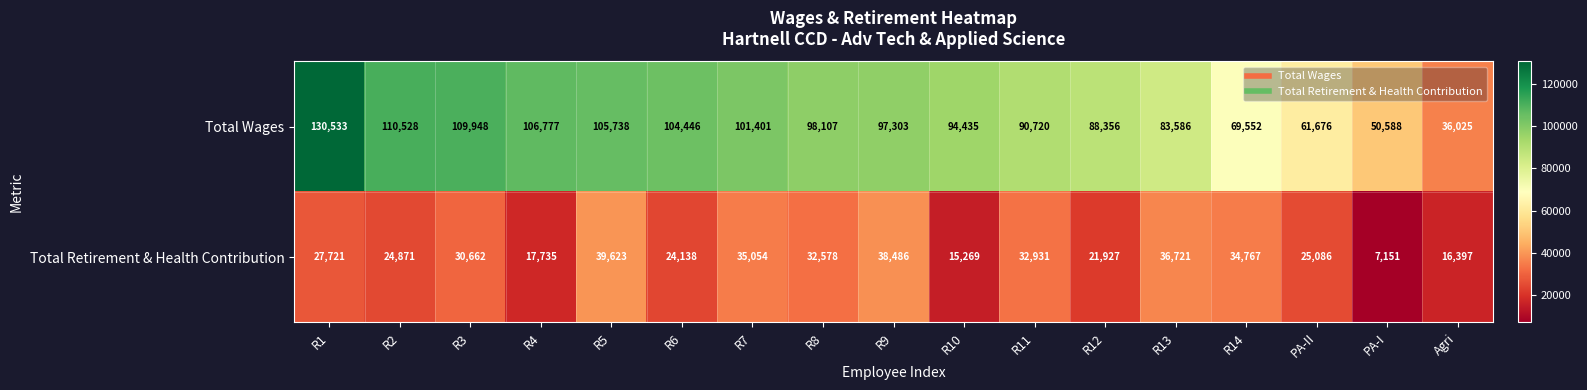

At which category is the sum across all series the highest?

R1